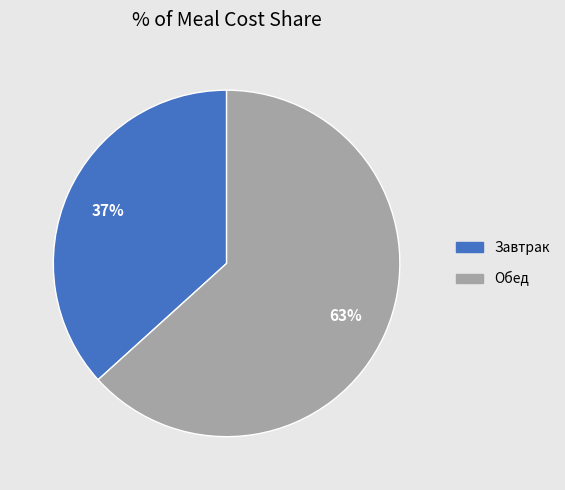

To the nearest percent, what is the average slice percentage?

50%